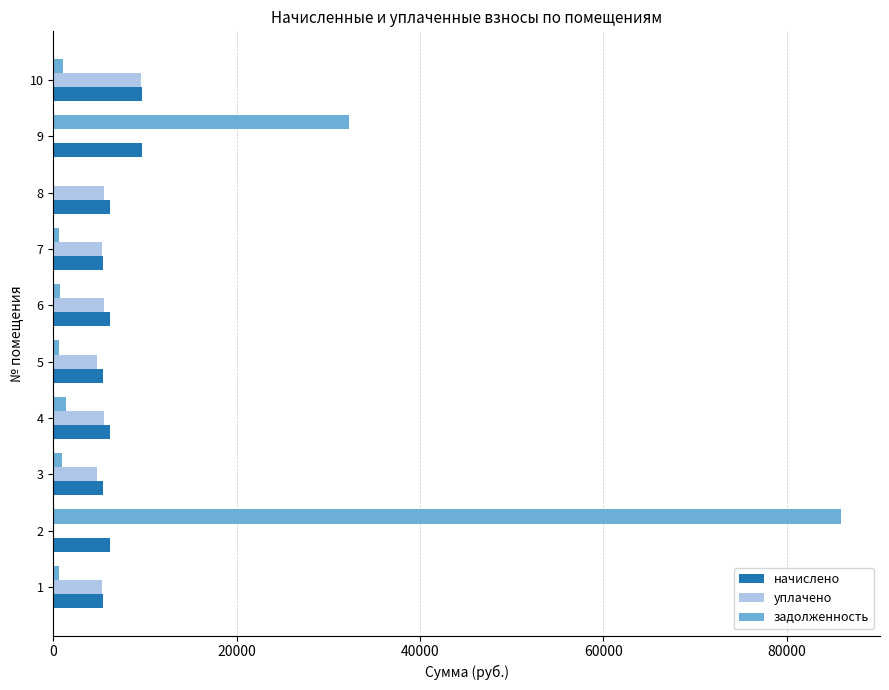

What is the maximum value for задолженность?

85864.2